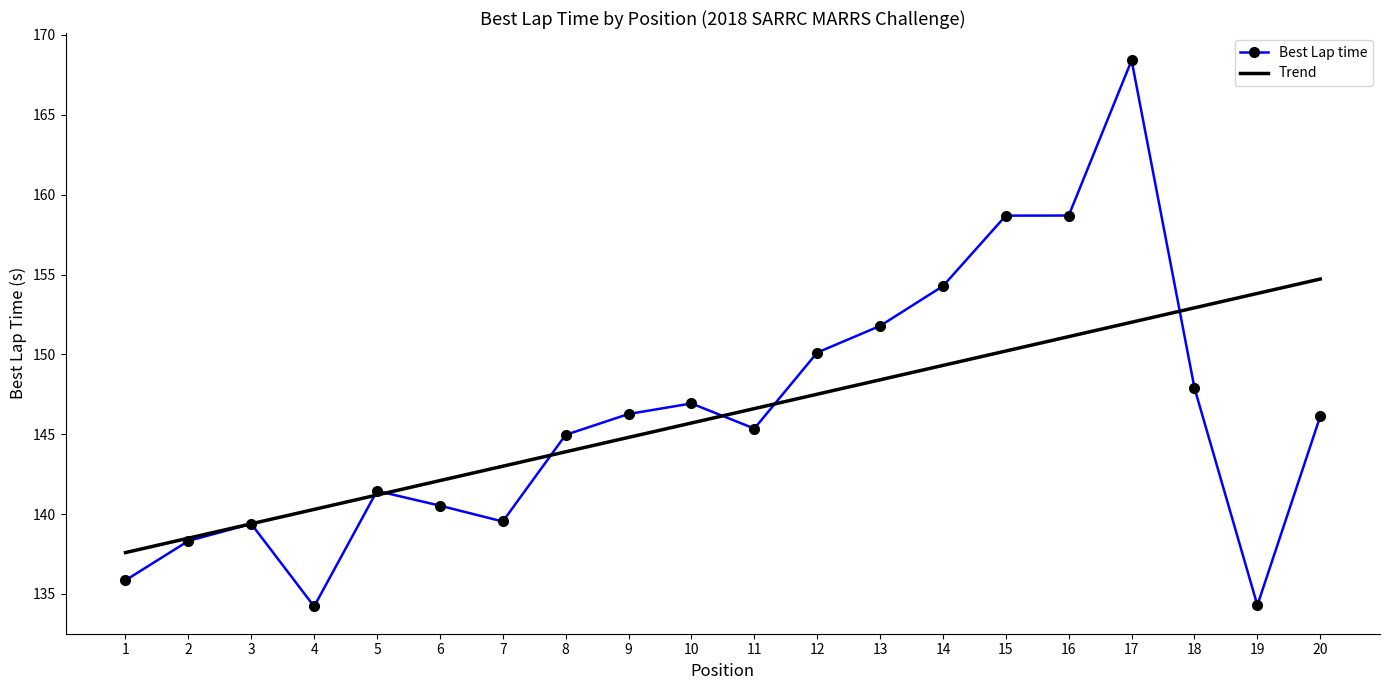

Is it true that Best Lap time equals 195.1 at 4?

False